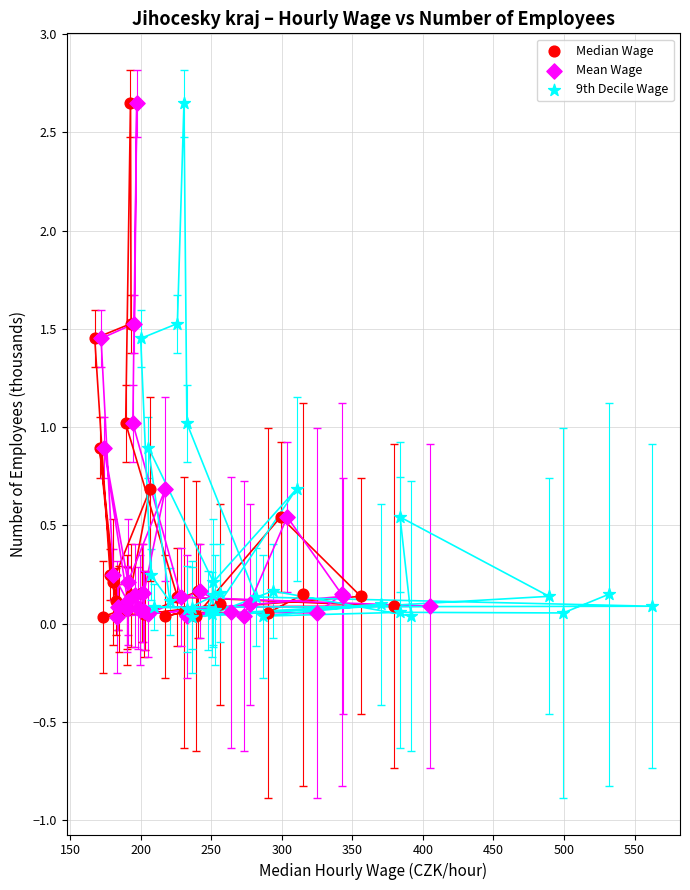

What are all the series names shown in the legend?

Median Wage, Mean Wage, 9th Decile Wage